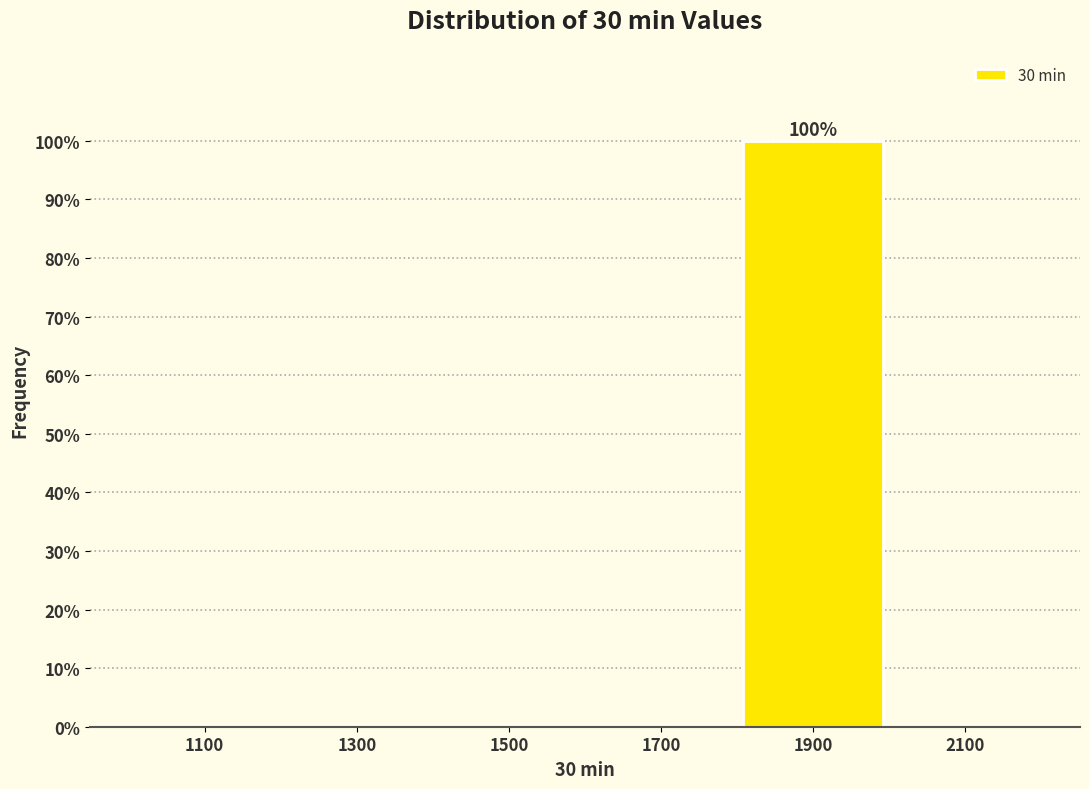

Over which range of the x-axis is the bar tallest?

1800 to 2000